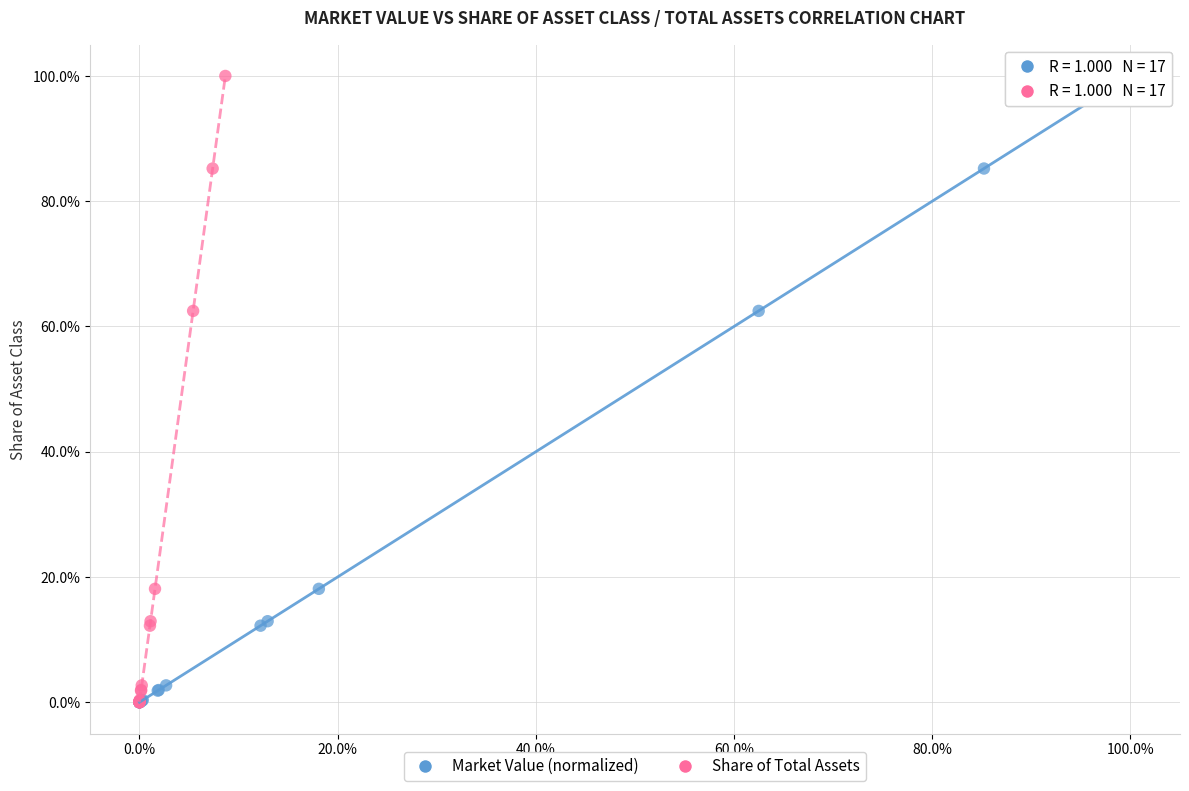

What are all the series names shown in the legend?

Market Value (normalized), Share of Total Assets